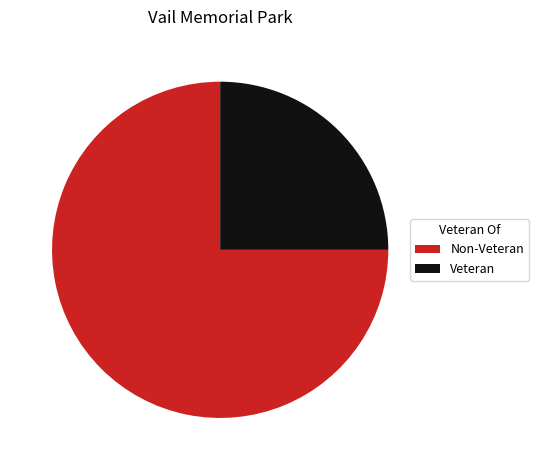

Count the number of slices in the pie.

2